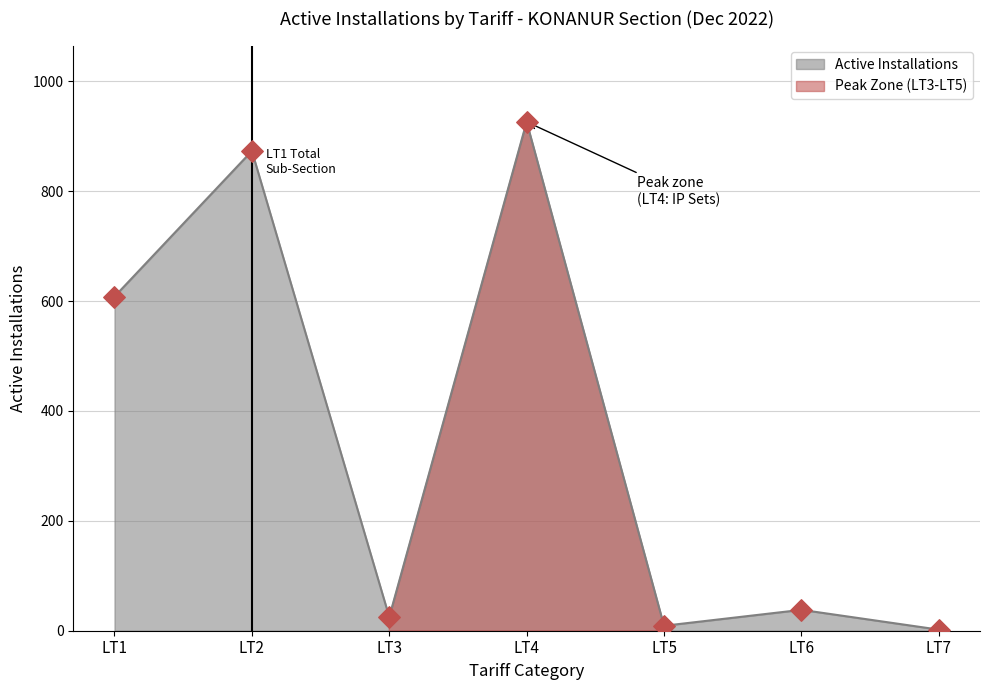

What is the change in value from LT1 to LT4?

+318